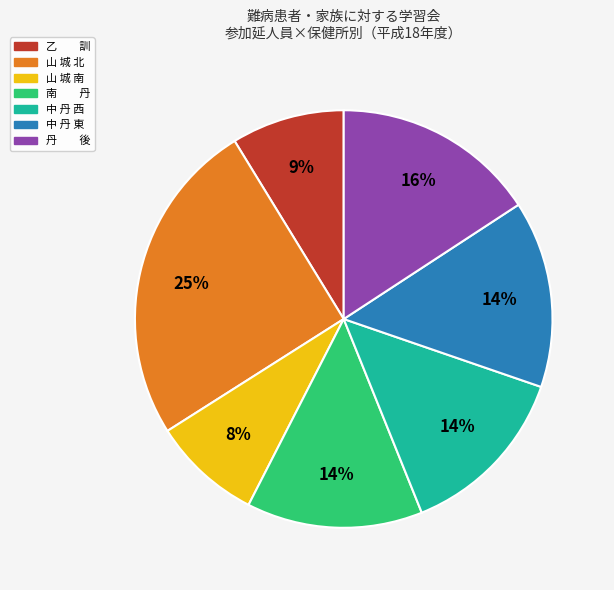

Combined, do 中 丹 西 and 丹 後 account for over 50%?

No